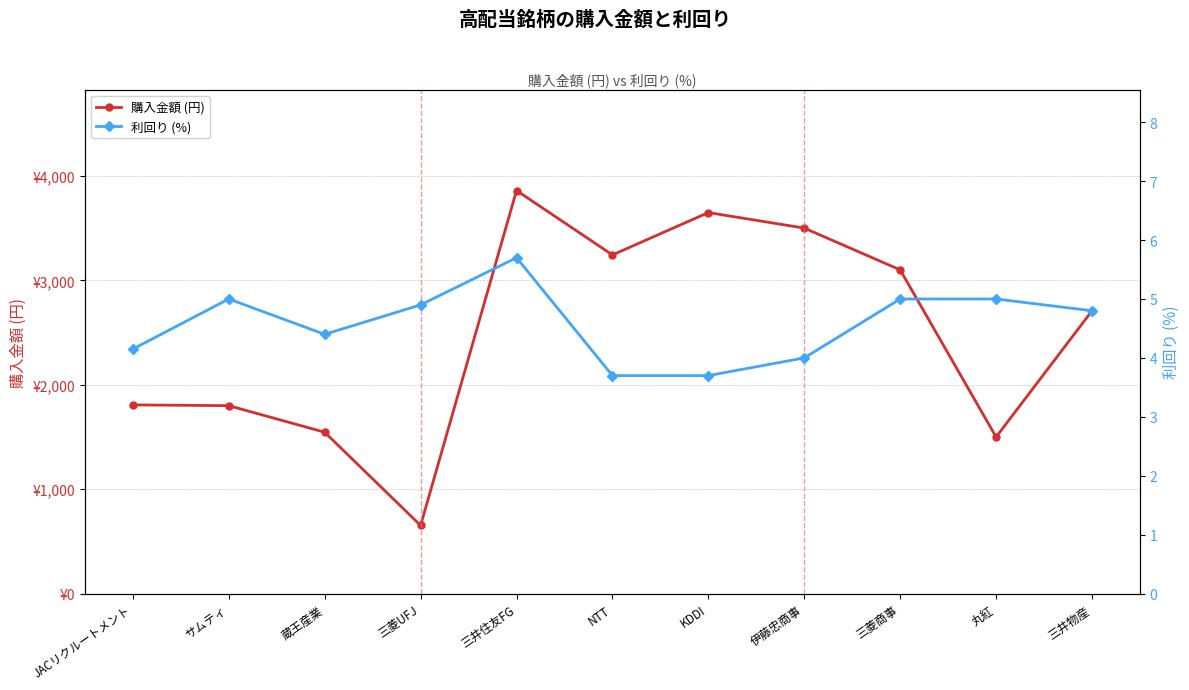

At which category is the sum across all series the highest?

三井住友FG